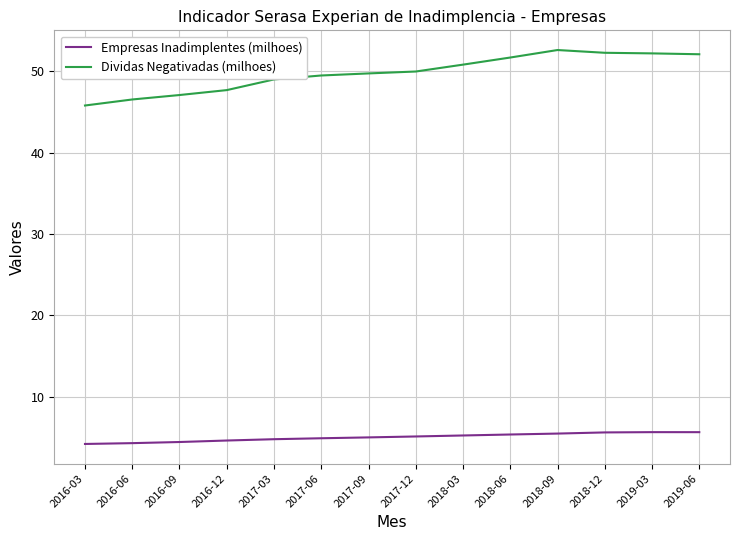

What position from the left is 2017-03?

5